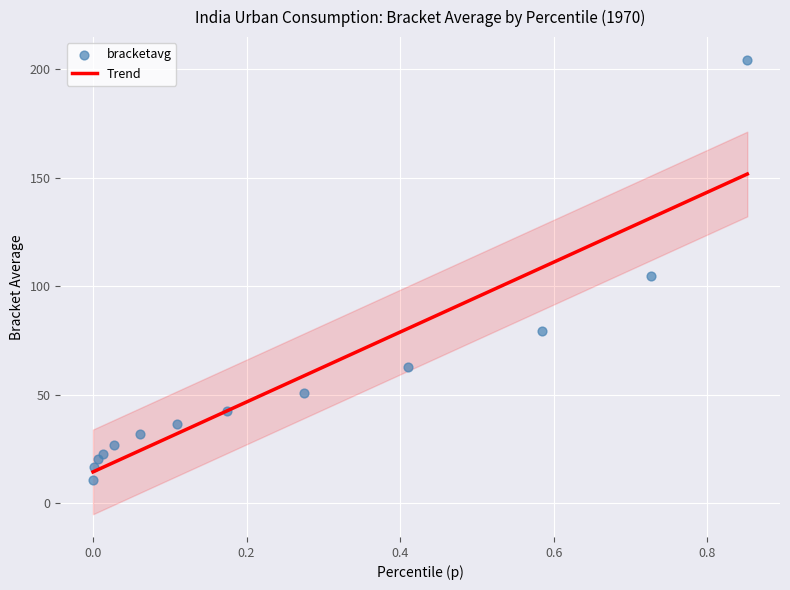

Which series reaches the minimum Y coordinate?

bracketavg